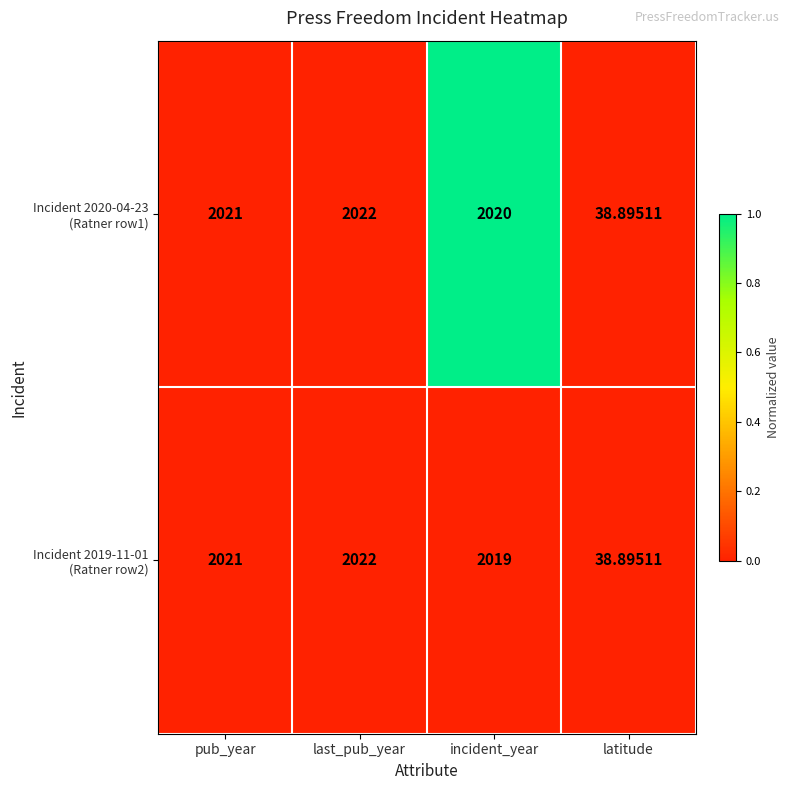

At which category does the chart reach its peak across all series?

last_pub_year